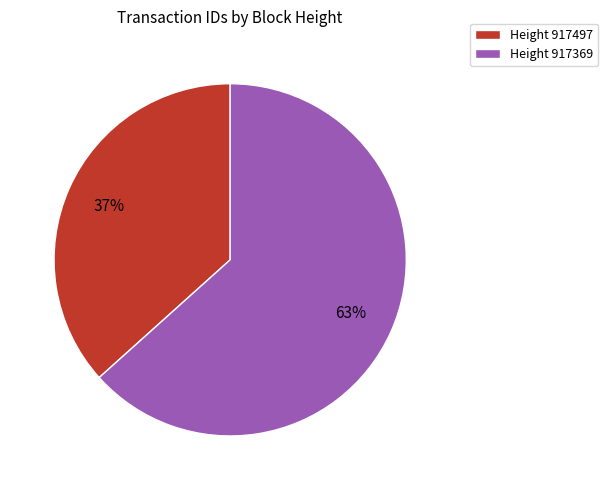

Is it true that Height 917369 is 63% of the pie?

True